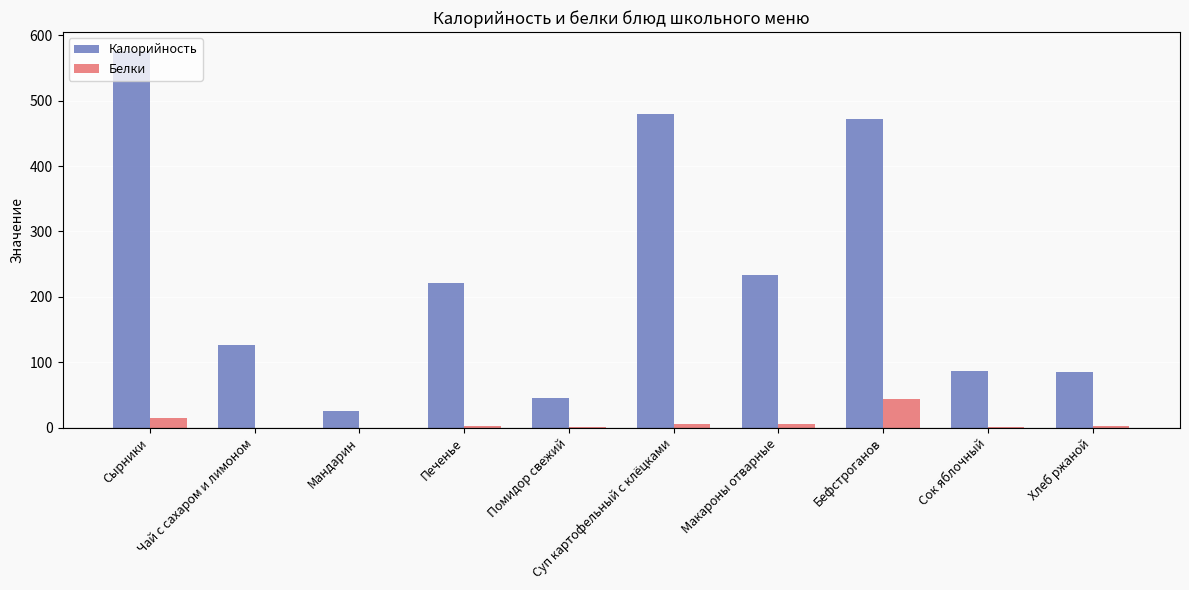

Which series changed the most between Сырники and Макароны отварные?

Калорийность